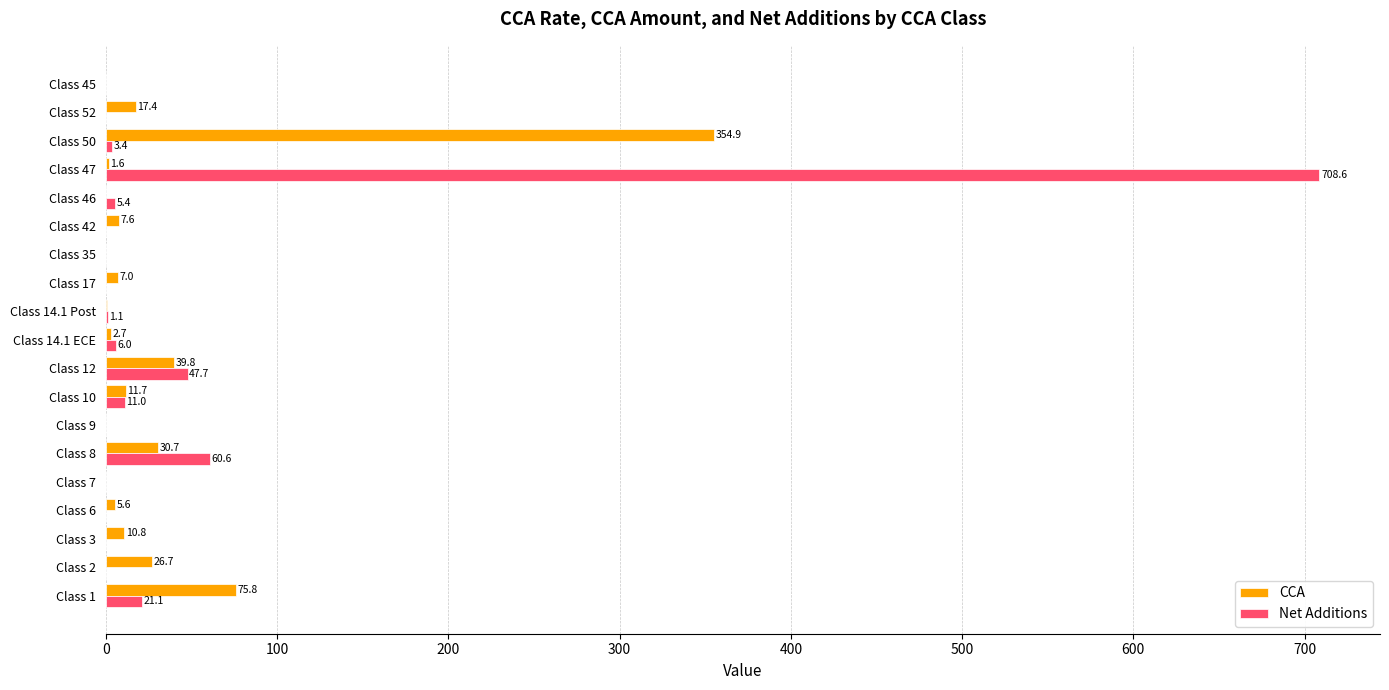

The CCA series shows 39.8 at Class 12. True or false?

True